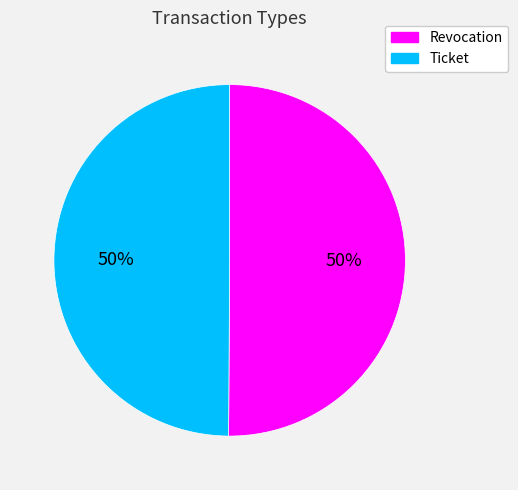

Count the number of slices in the pie.

2